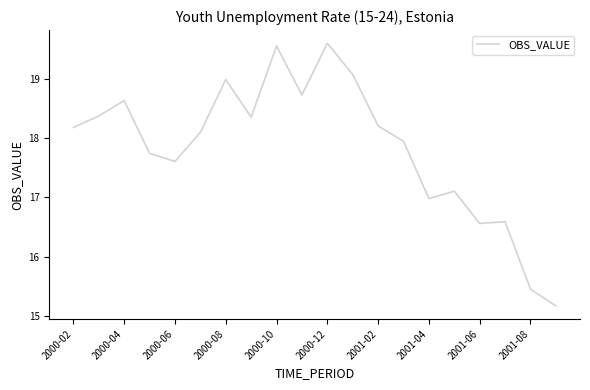

What is the minimum value shown in the chart?

15.2